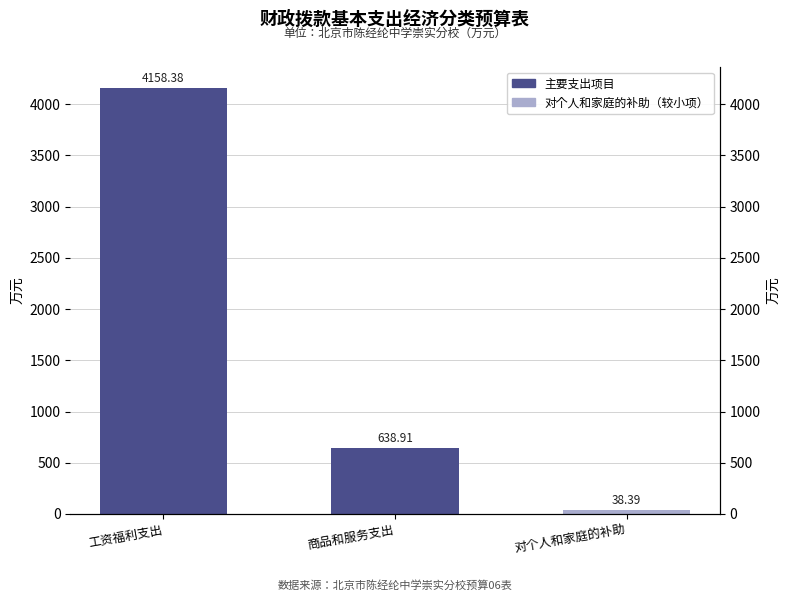

Does the chart contain any negative values?

No